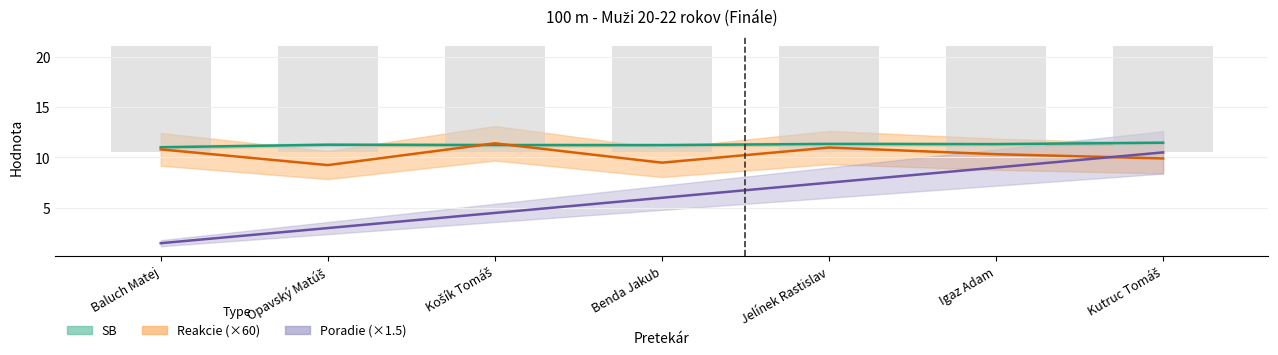

How many bars are there in total?

21